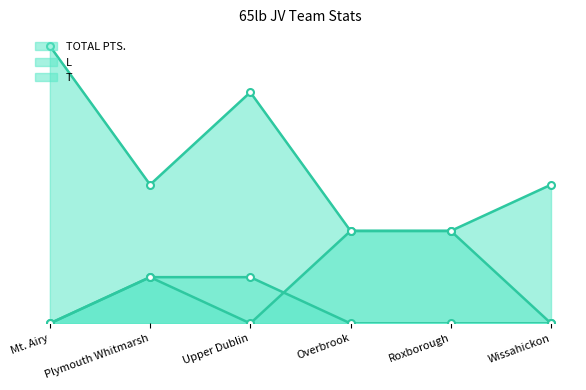

True or false: TOTAL PTS. and L cross at least once.

False